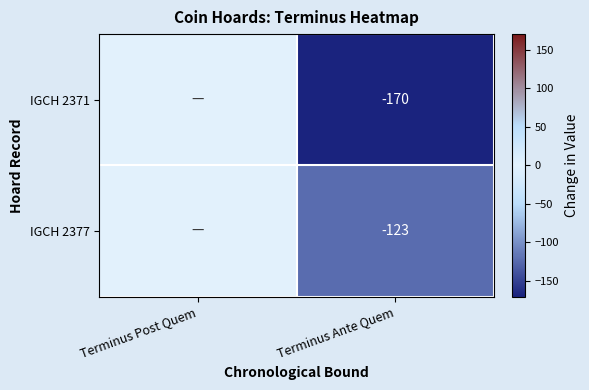

At Terminus Ante Quem, list the series in order from largest to smallest.

IGCH 2377, IGCH 2371